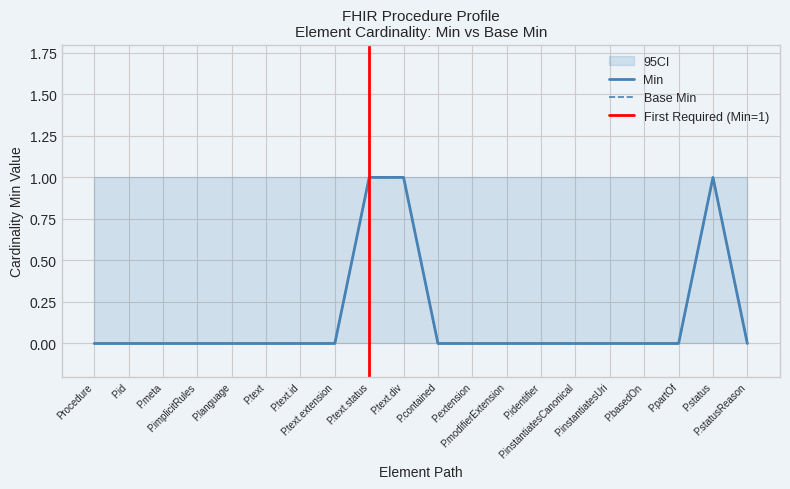

What is the difference between the maximum and minimum values in the Min series?

1